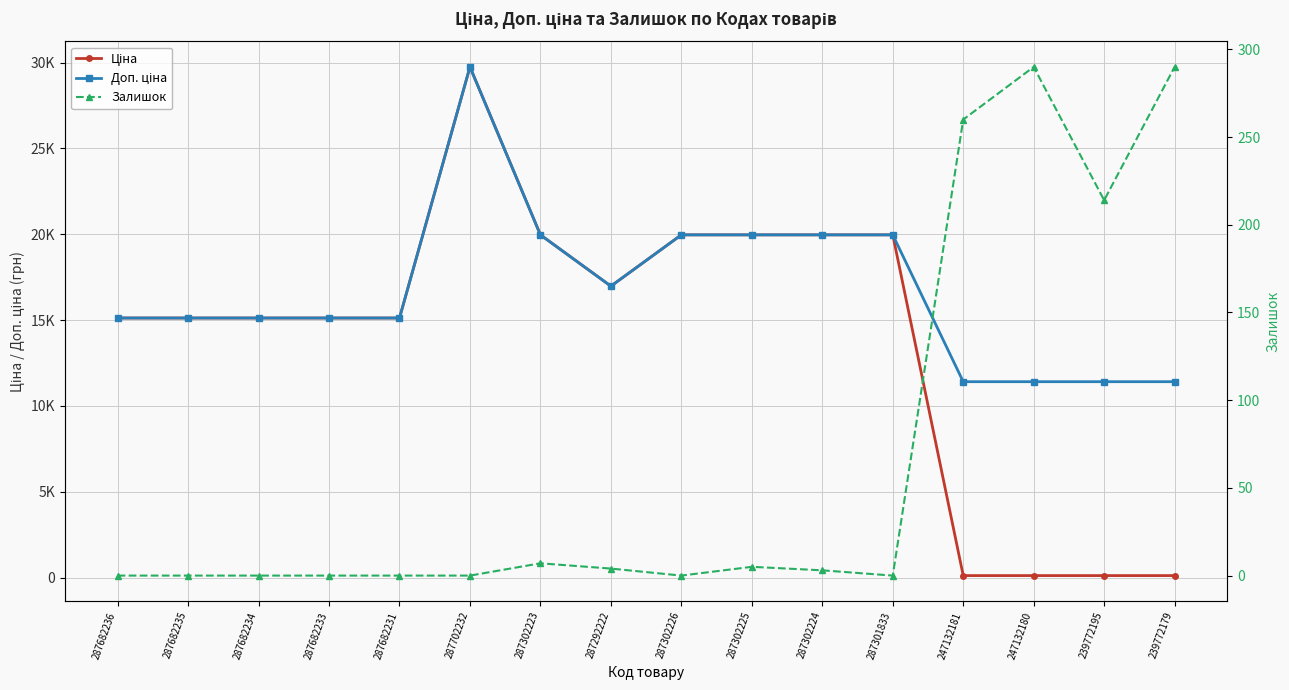

What is the sum of all Ціна values?

222600.8